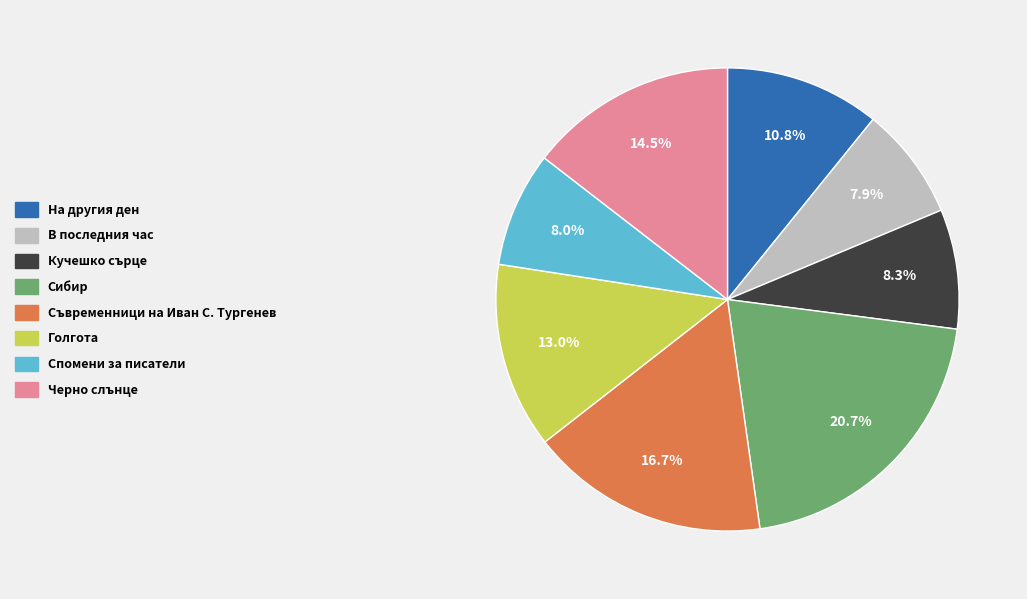

Does Голгота represent more than half of the total?

No